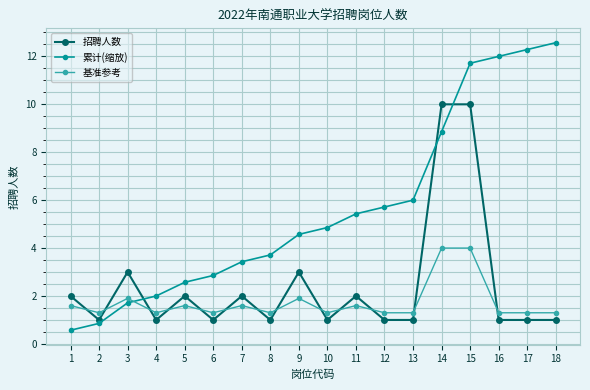

Where is the first local maximum for 招聘人数?

3